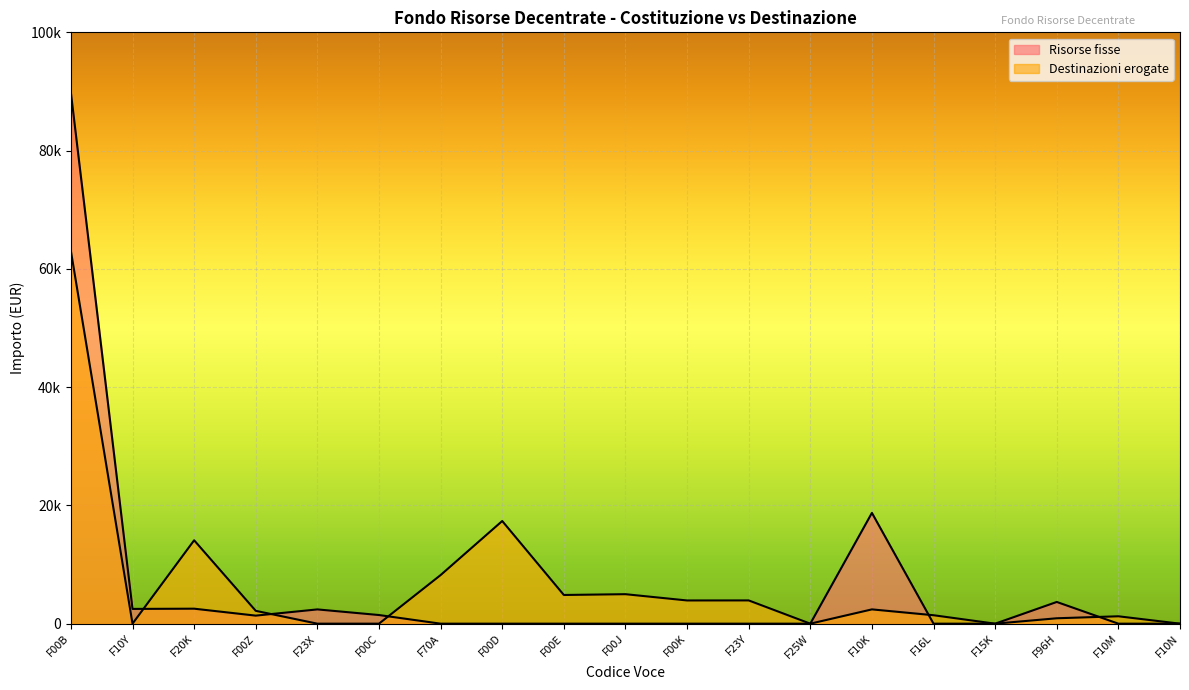

What is the sum of the Destinazioni erogate values at F23Y and F00K?

7858